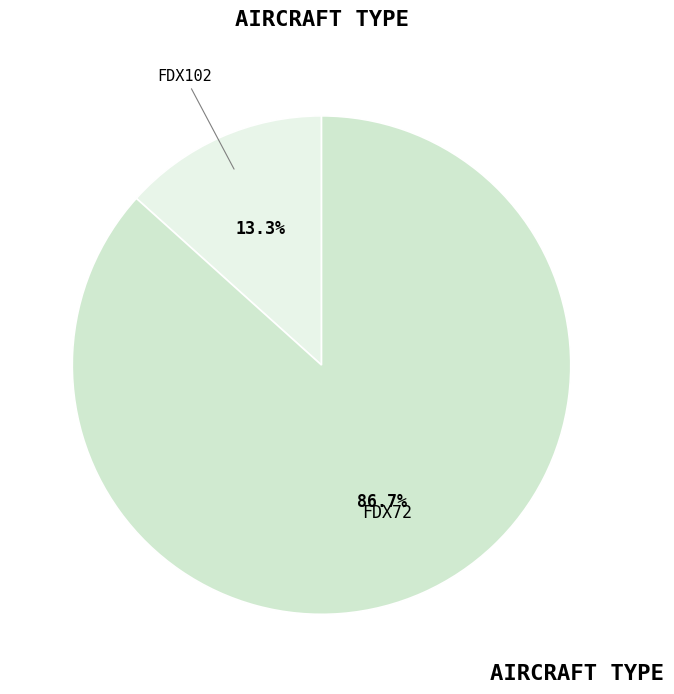

What percentage is NOT represented by FDX72?

13.3%